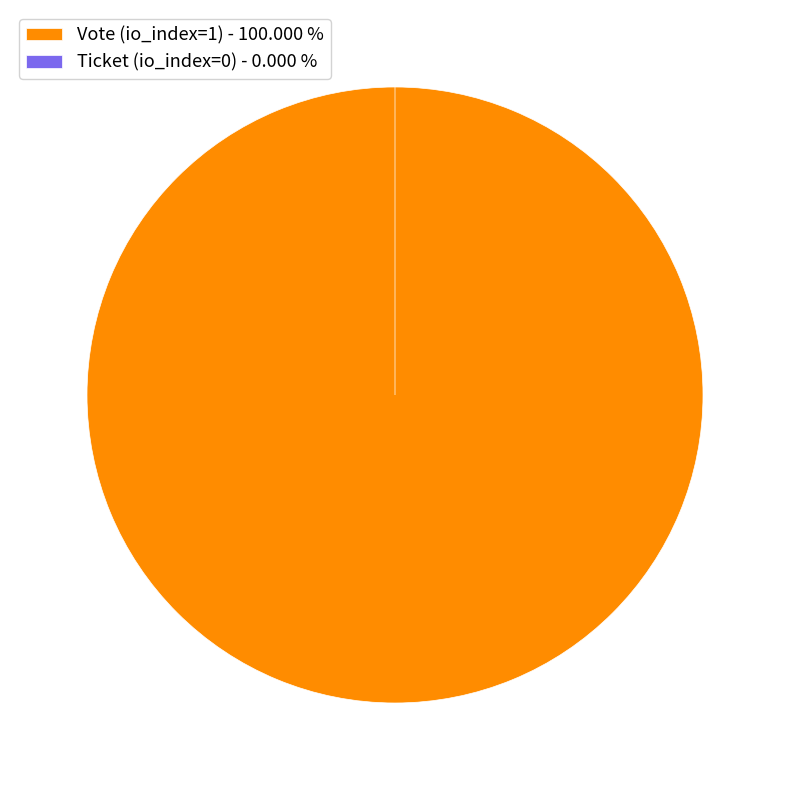

What is the change in value from Vote (io_index=1) to Ticket (io_index=0)?

-1